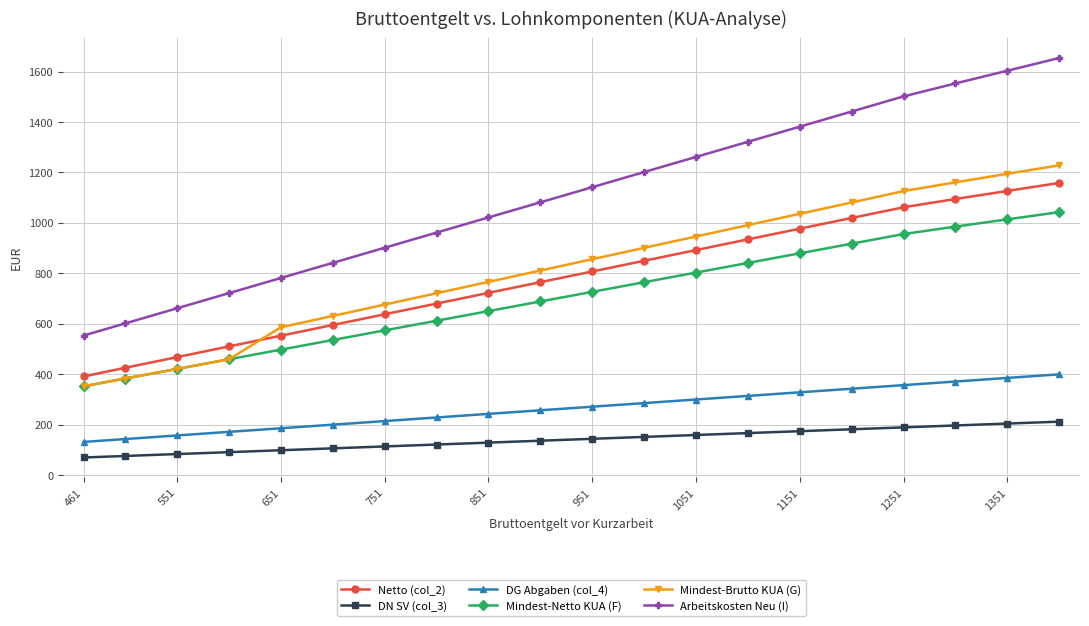

Which series has the largest total across all categories?

Arbeitskosten Neu (I)